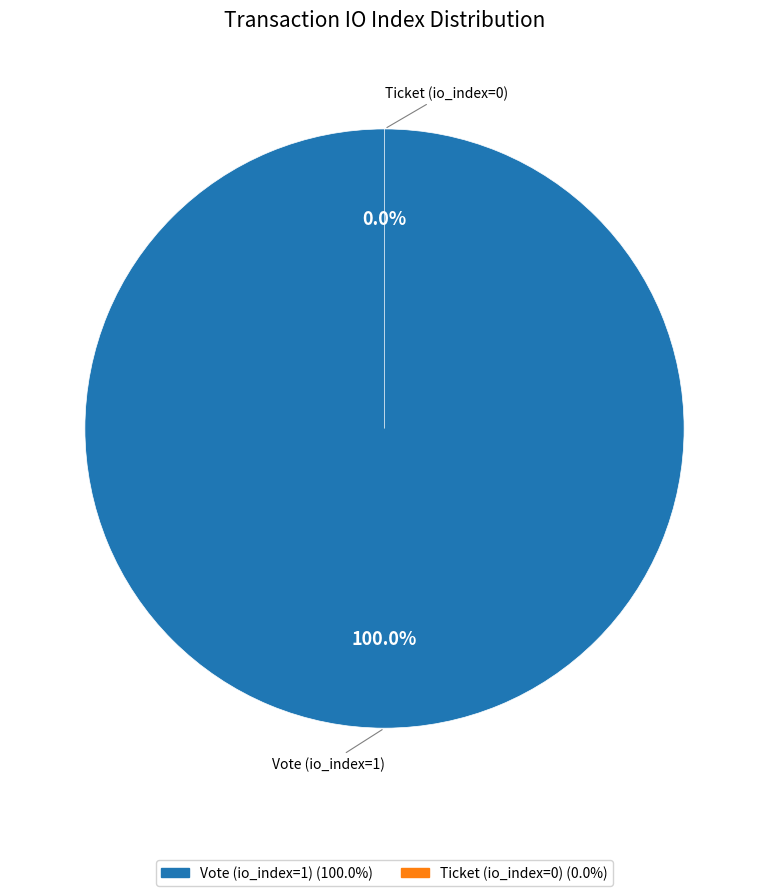

How many slices are in this pie chart?

2